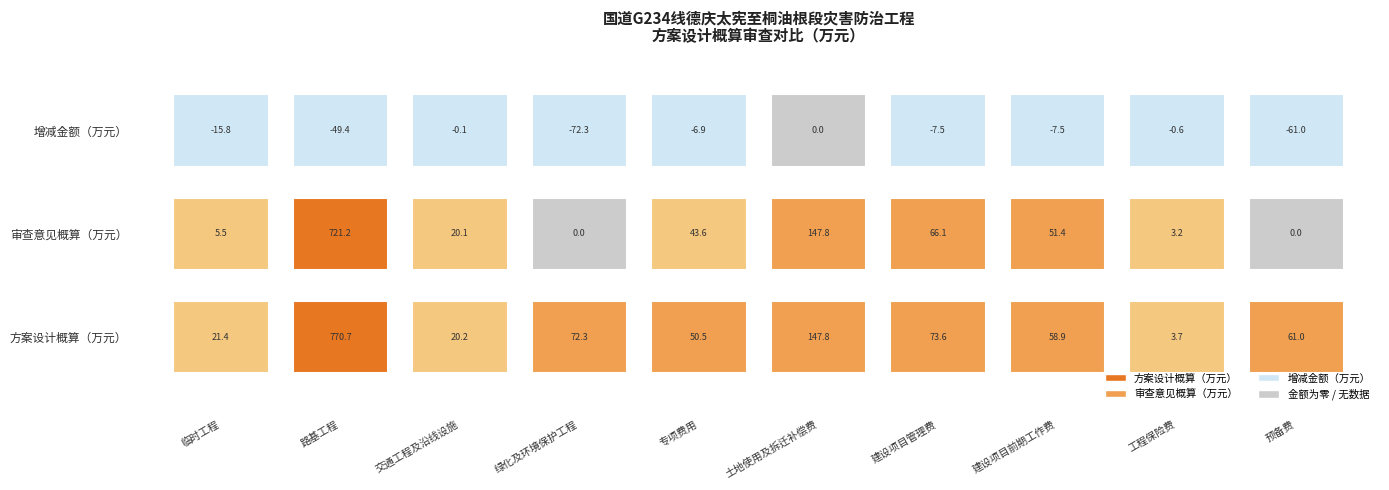

Which has a higher value, 预备费 or 工程保险费?

预备费